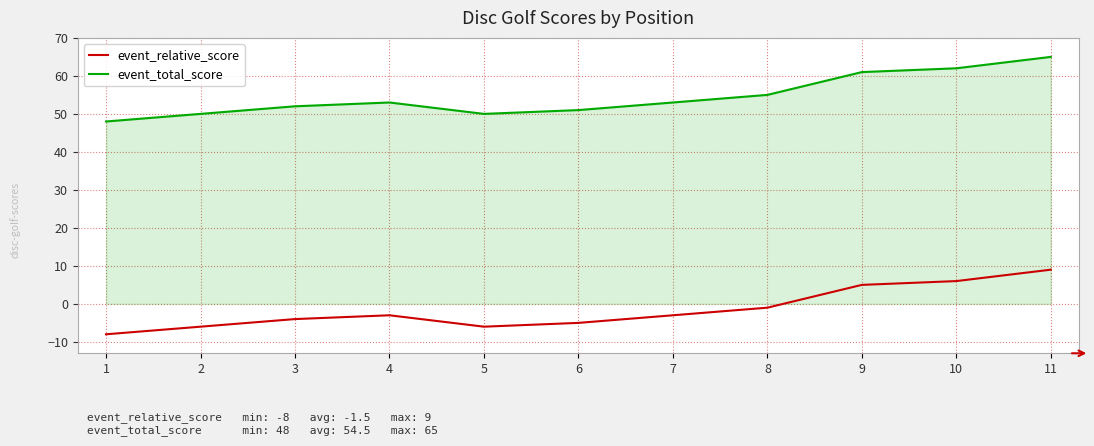

What is the spread (max minus min) of values at 1?

56